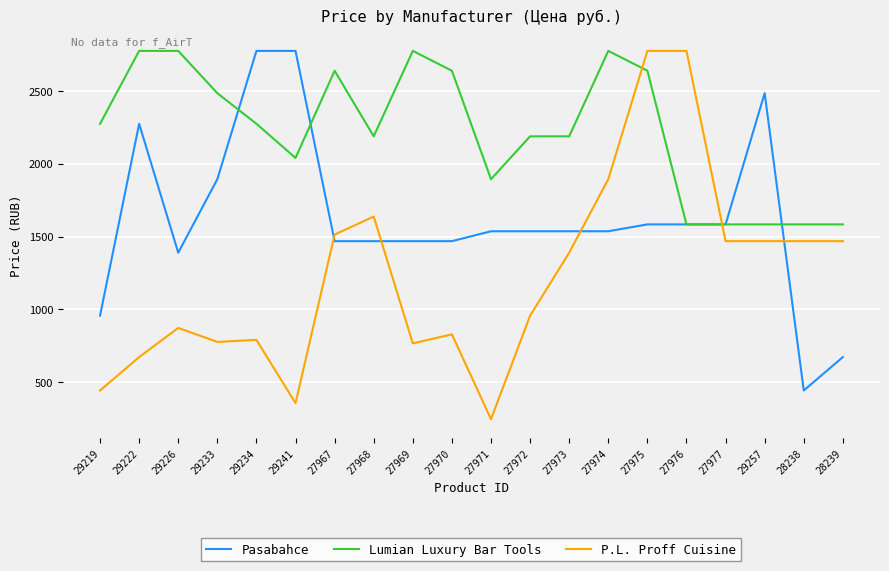

Which series changed the most between 29222 and 29241?

Lumian Luxury Bar Tools